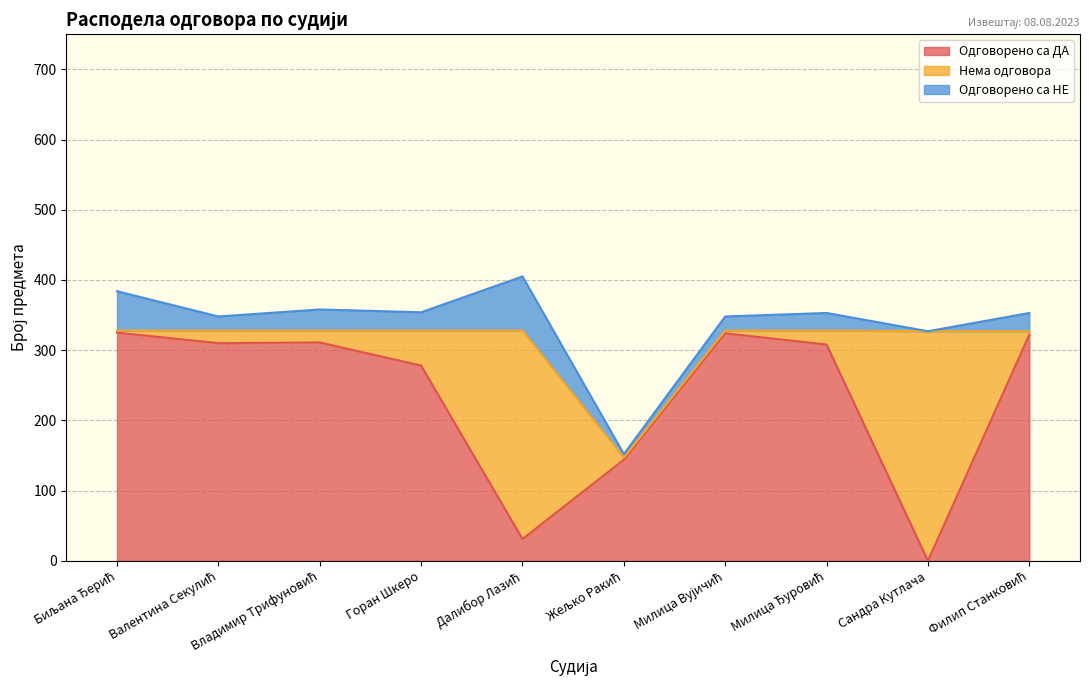

What is the maximum value shown in the chart?

327